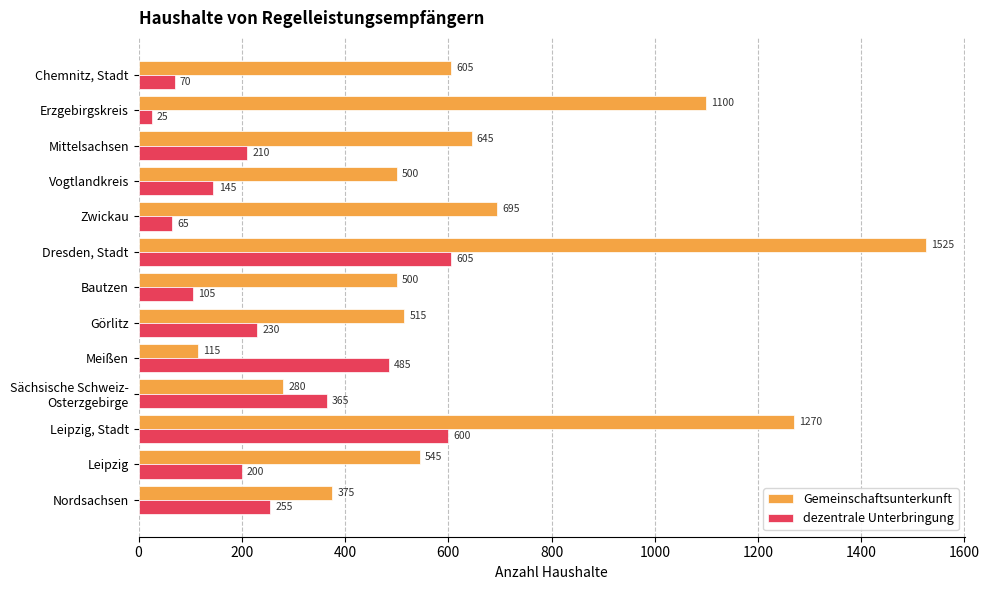

What is the average value of the Gemeinschaftsunterkunft series?

667